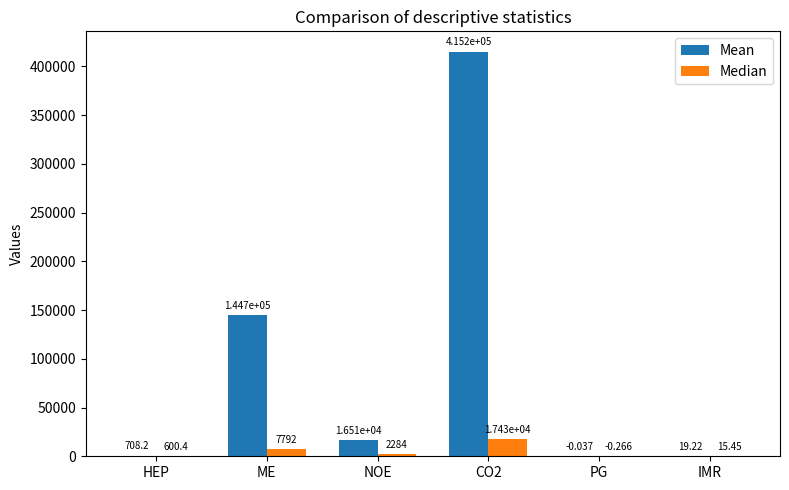

How many values in the Mean series exceed 16513?

3